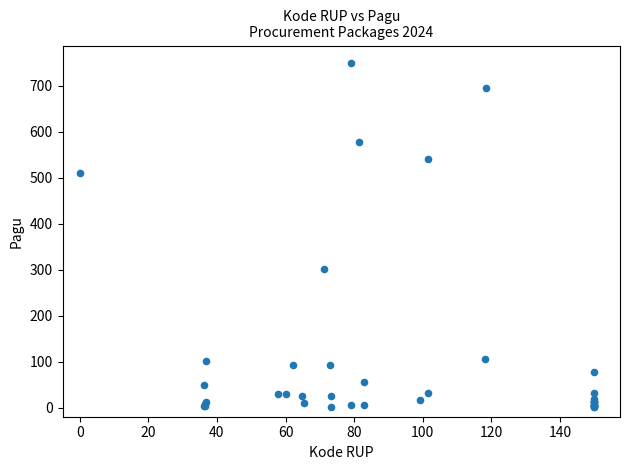

What Y value in the scatter plot is closest to 375?

301.2